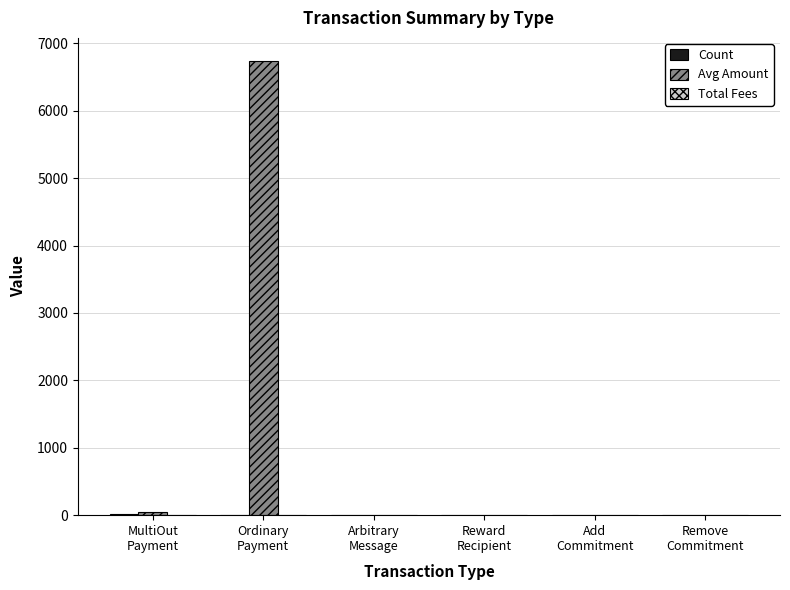

What is the sum of all Avg Amount values?

6792.3